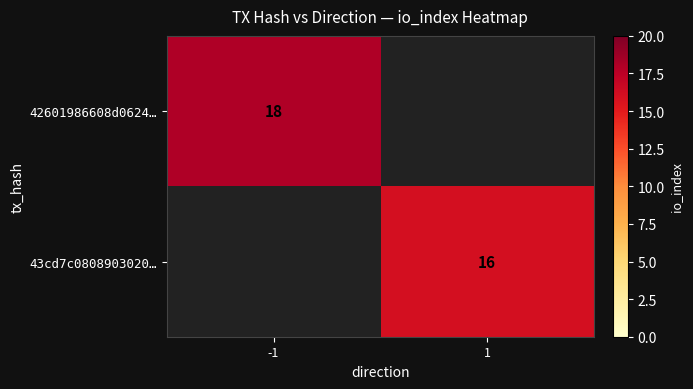

The value of 43cd7c0808903020… at 1 is 16. True or false?

True